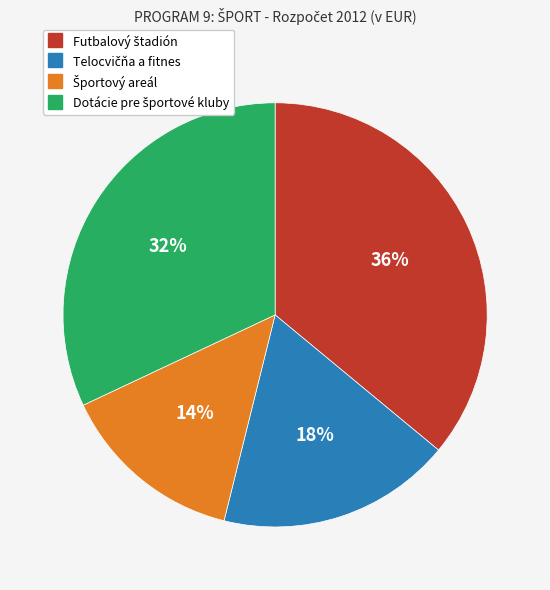

Is there any slice that represents more than half of the pie?

No